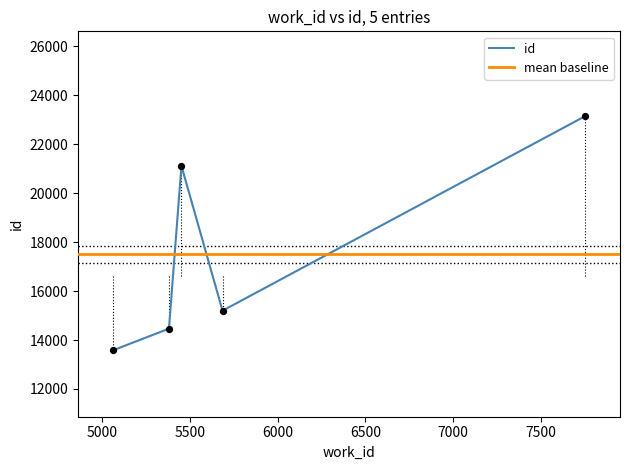

Between 2 and 0, which is larger?

2